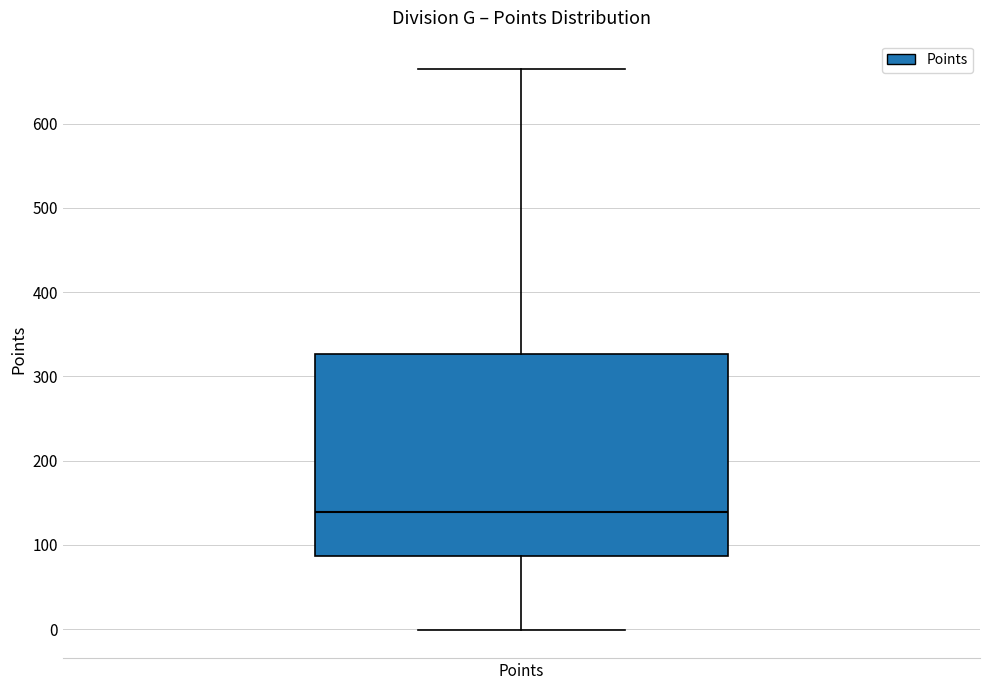

Read this box plot against the y-axis: the position of the median line, the range covered by the box, and the ends of both whiskers. The values are not printed on the chart, so give them approximately, as read against the axis.

median 140, box 90 to 330, whiskers 0 to 670